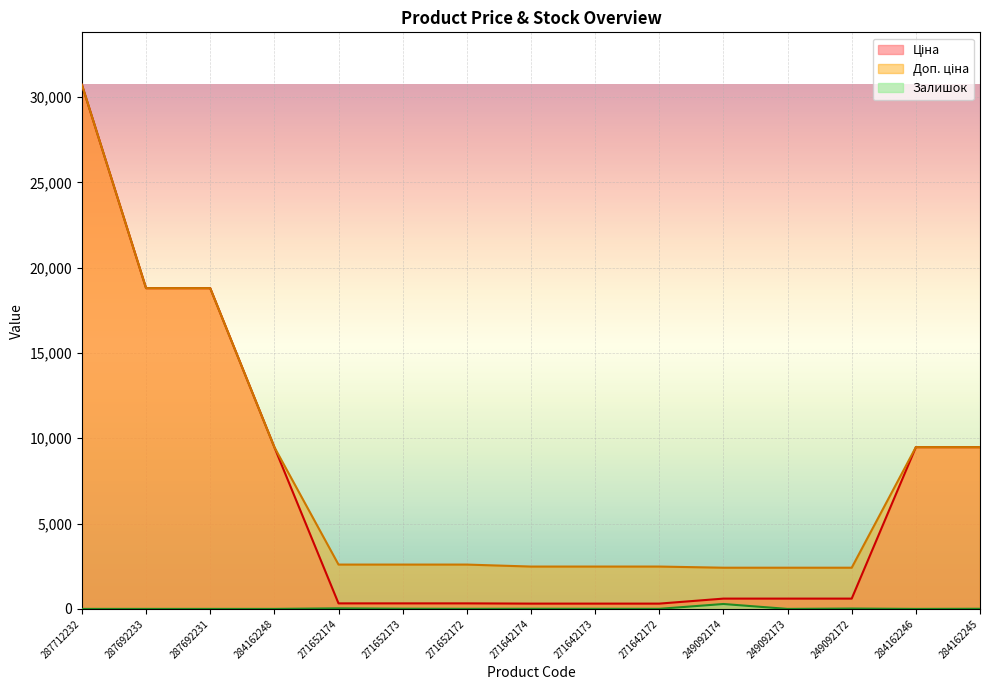

Is it true that Доп. ціна equals 9480.1 at 284162246?

True